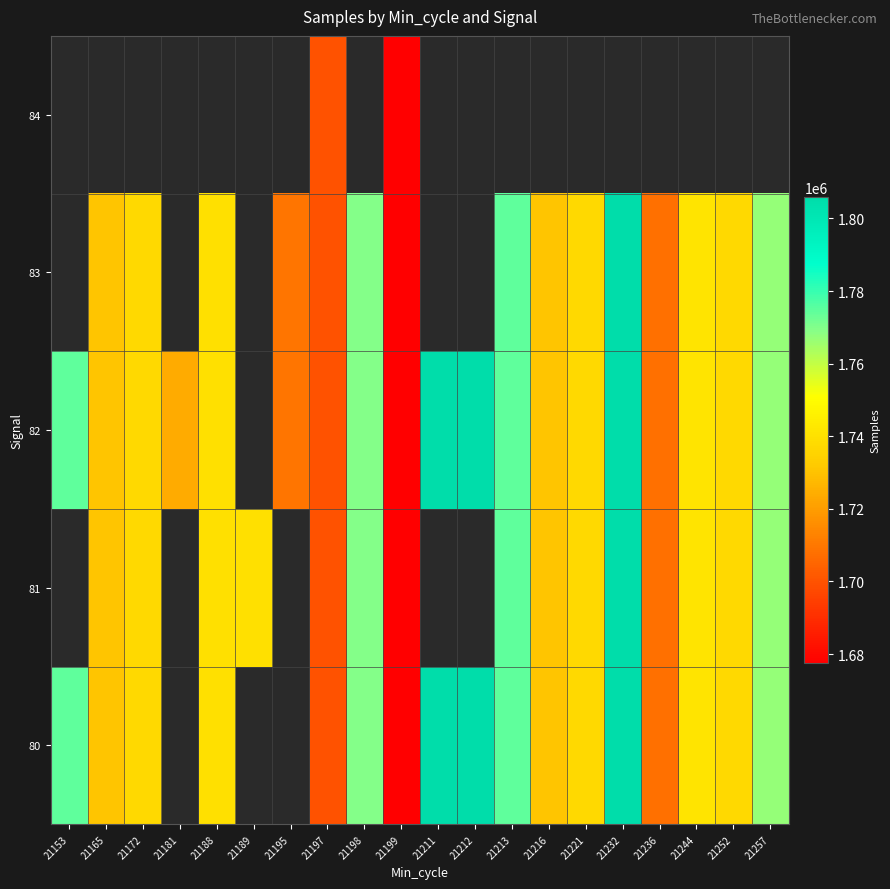

At which label does 83 first exceed 1769701?

21213